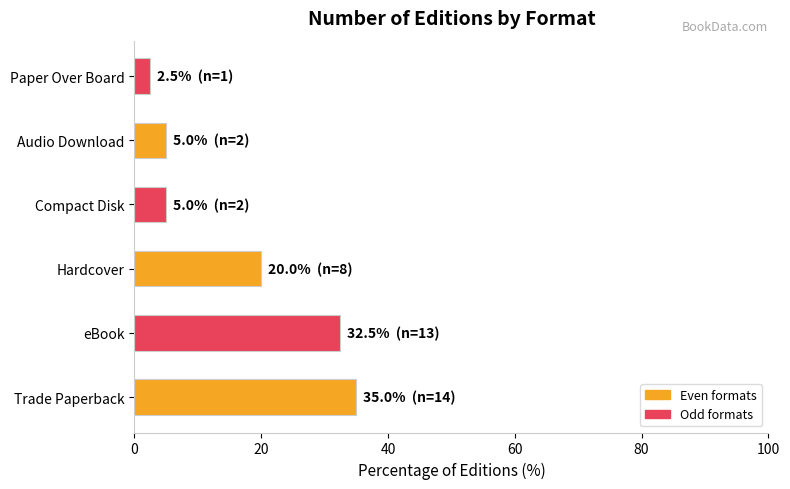

Approximately how many times larger is the value at eBook compared to Compact Disk?

6.5